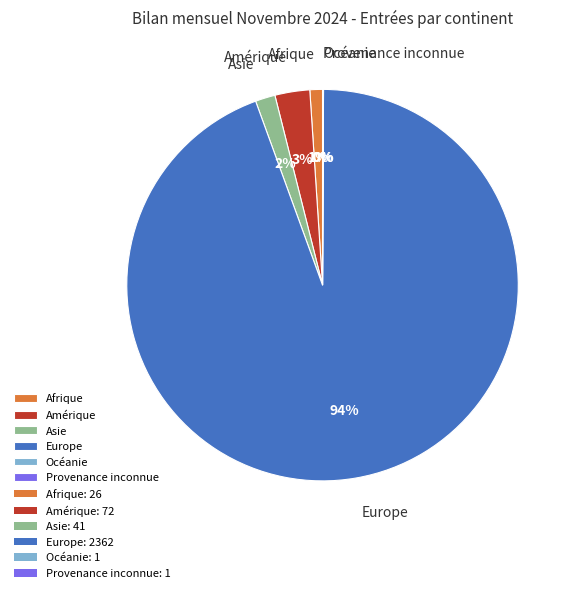

Which category accounts for the majority?

Europe